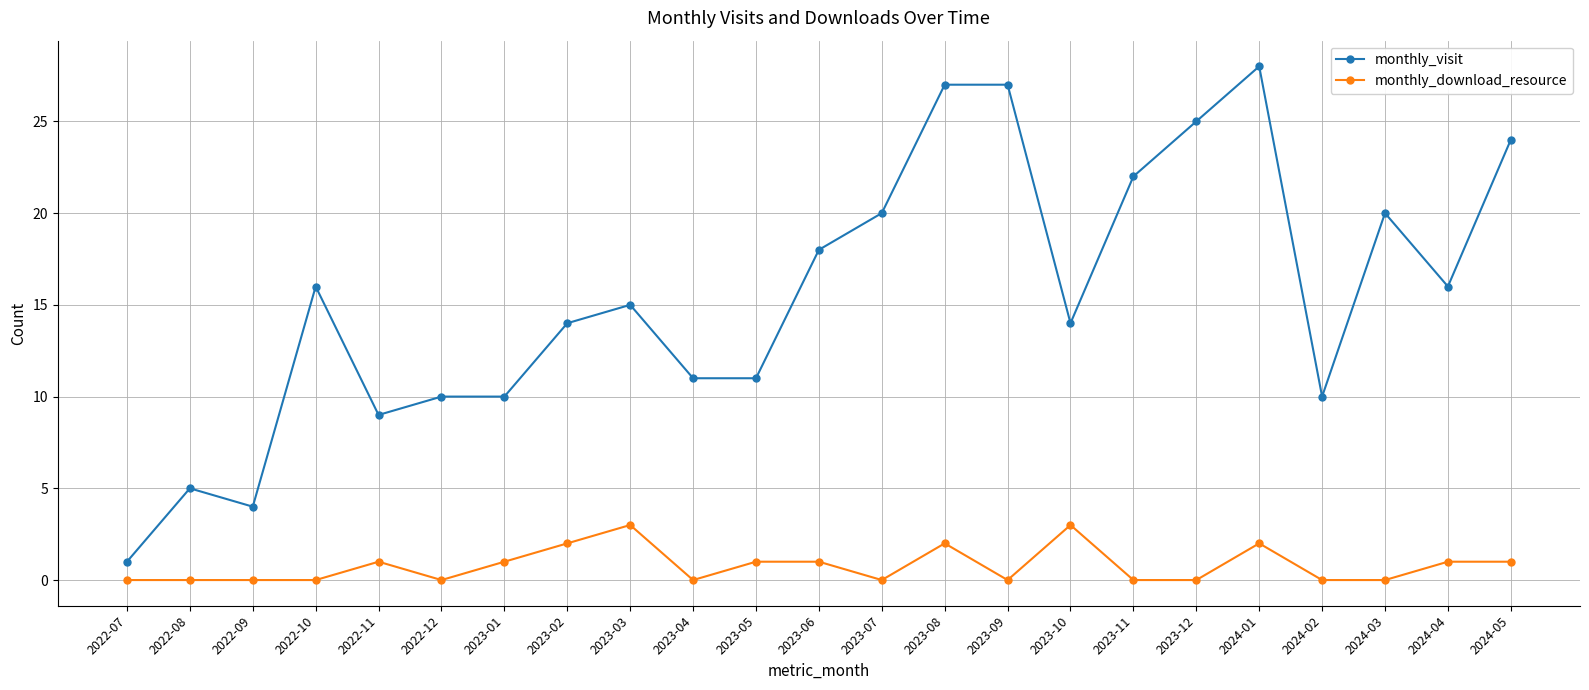

At which category does the chart reach its peak across all series?

2024-01